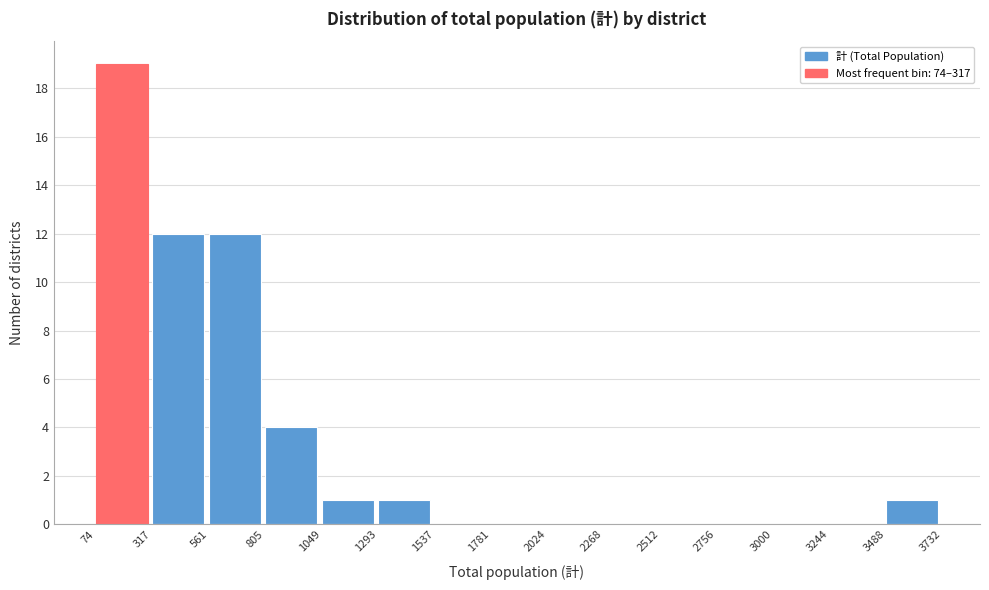

How tall is the bar that spans 3488 to 3732 on the x-axis? The values are not printed on the chart, so give them approximately, as read against the axis.

1